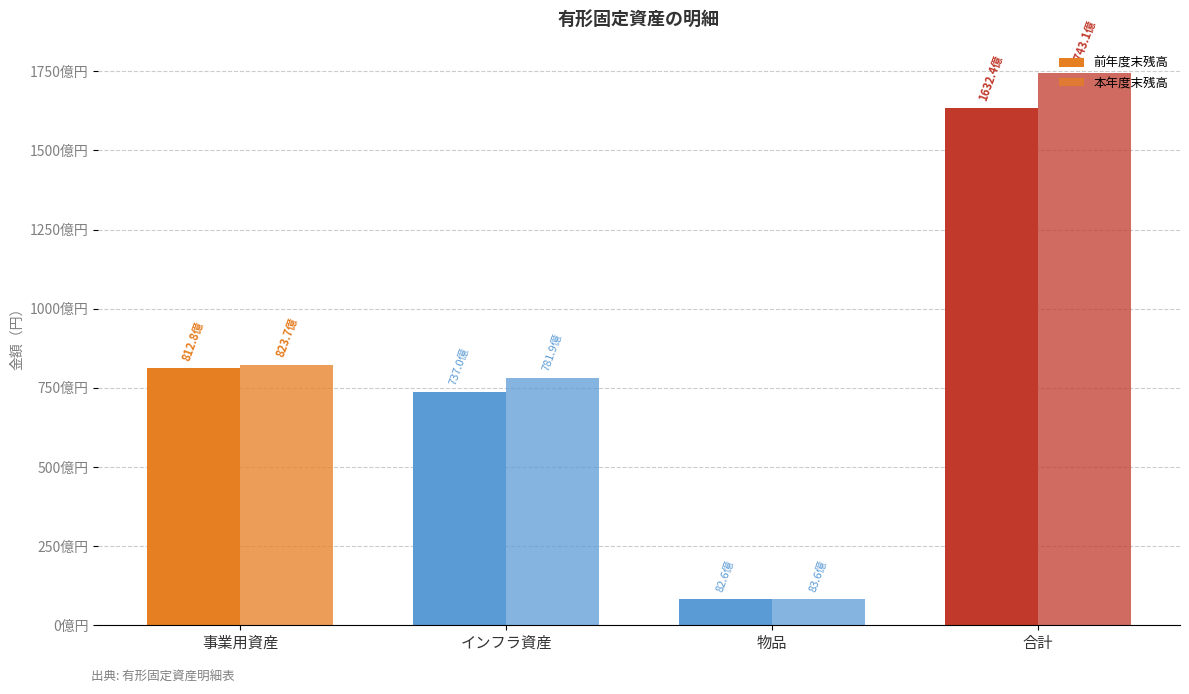

Does the chart contain any negative values?

No